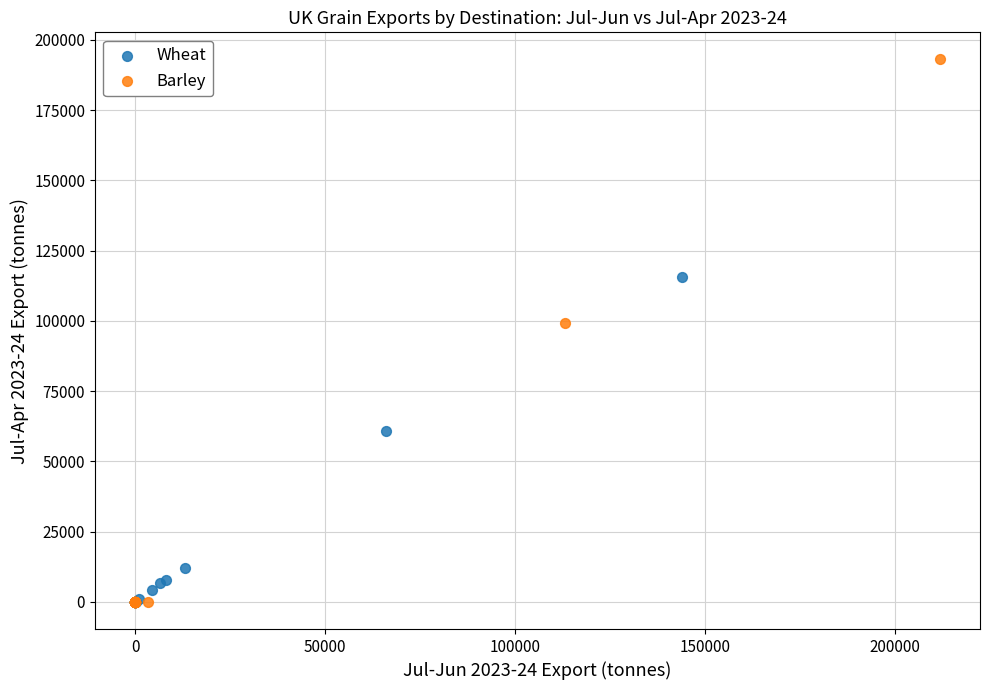

Which series contains the highest Y value?

Barley